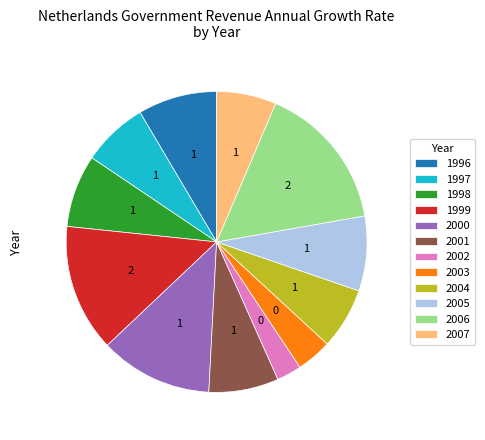

Do 2003 and 1998 together represent more than half of the pie?

No